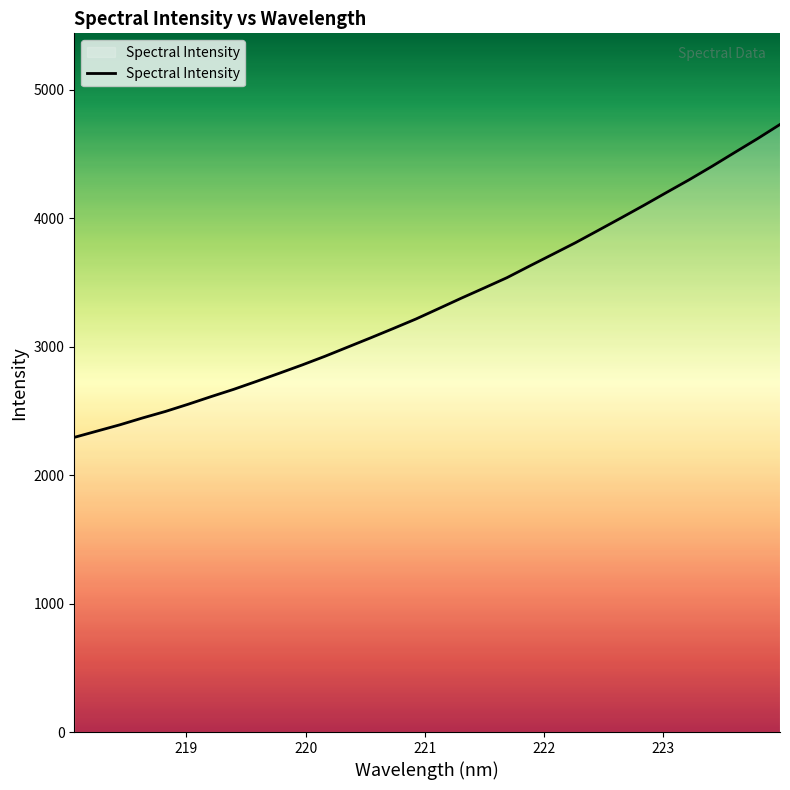

What is the smallest value displayed?

2294.7